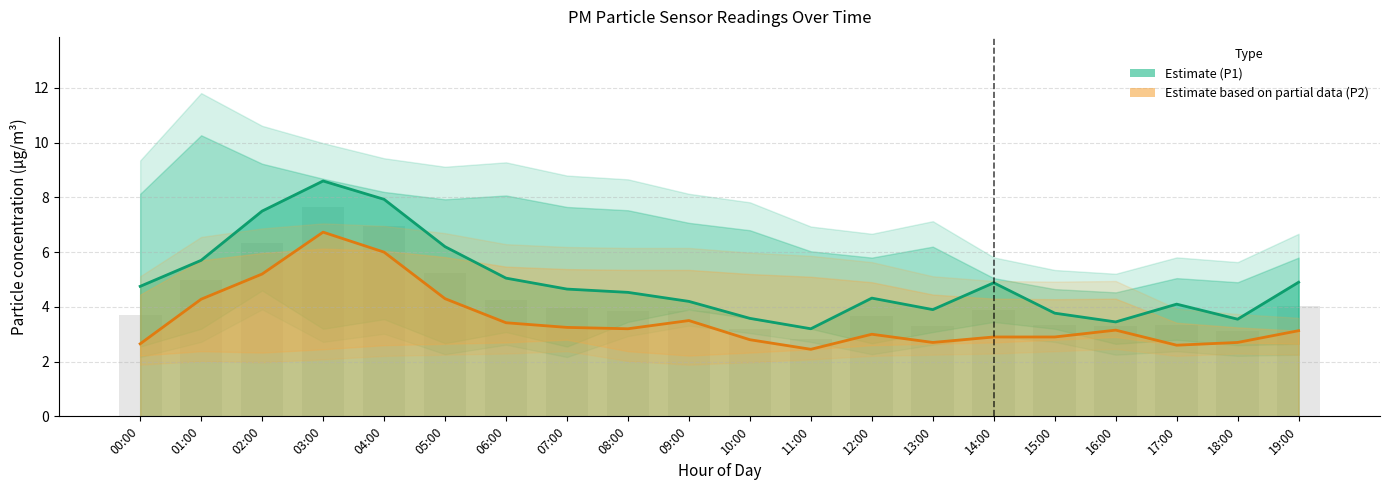

Rank the categories by Estimate (P1) value from lowest to highest.

11:00, 16:00, 18:00, 10:00, 15:00, 13:00, 17:00, 09:00, 12:00, 08:00, 07:00, 00:00, 14:00, 19:00, 06:00, 01:00, 05:00, 02:00, 04:00, 03:00